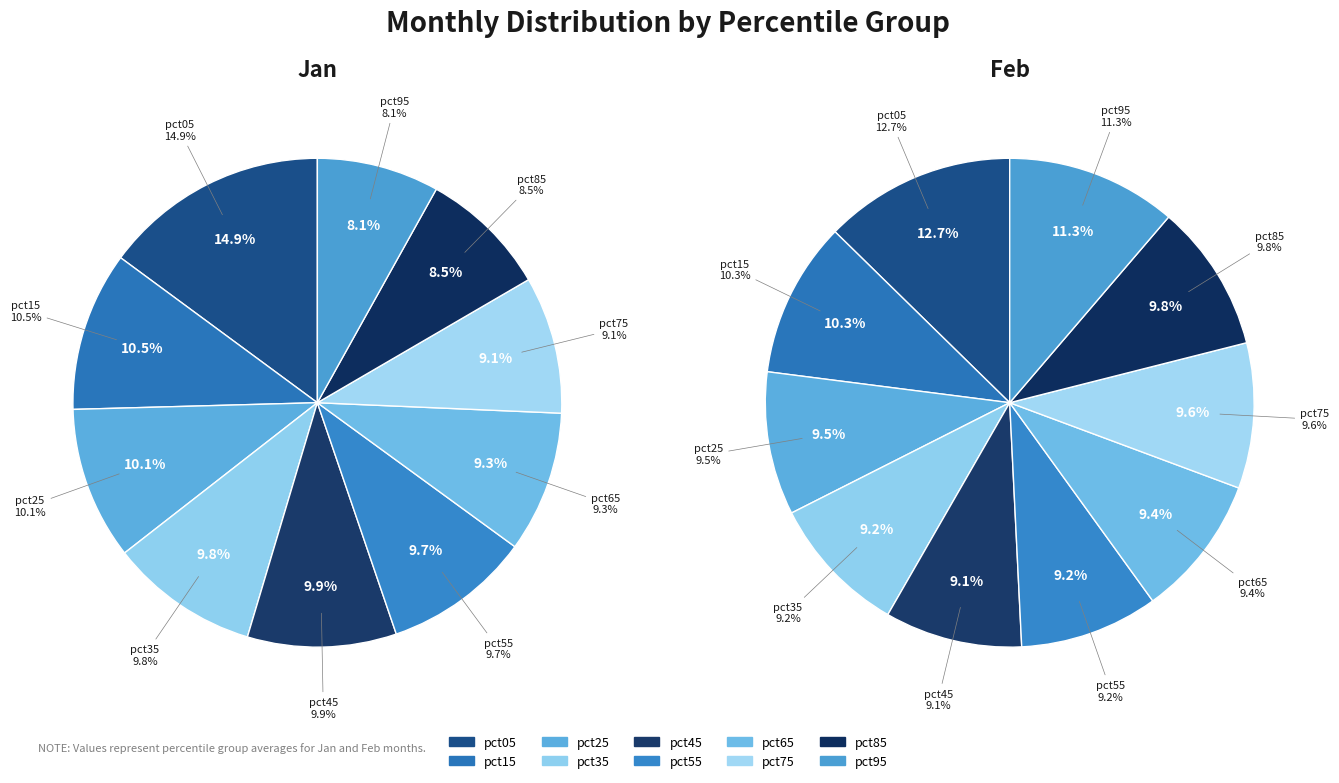

How many slices are in this pie chart?

10